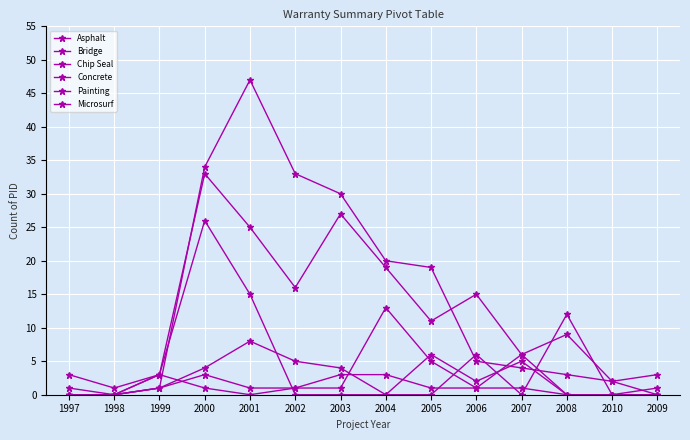

How many series are shown in this chart?

6